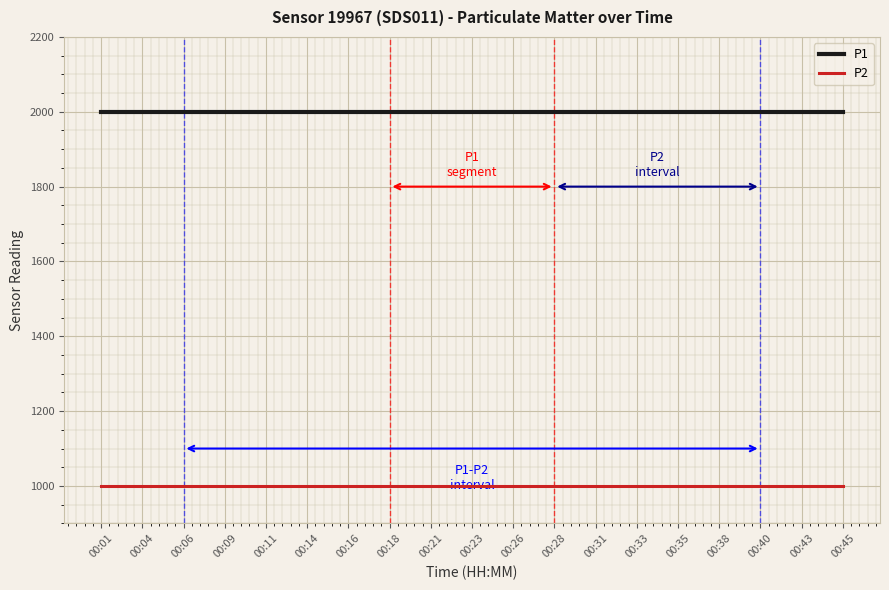

Does the chart display data point markers on the line(s)?

No